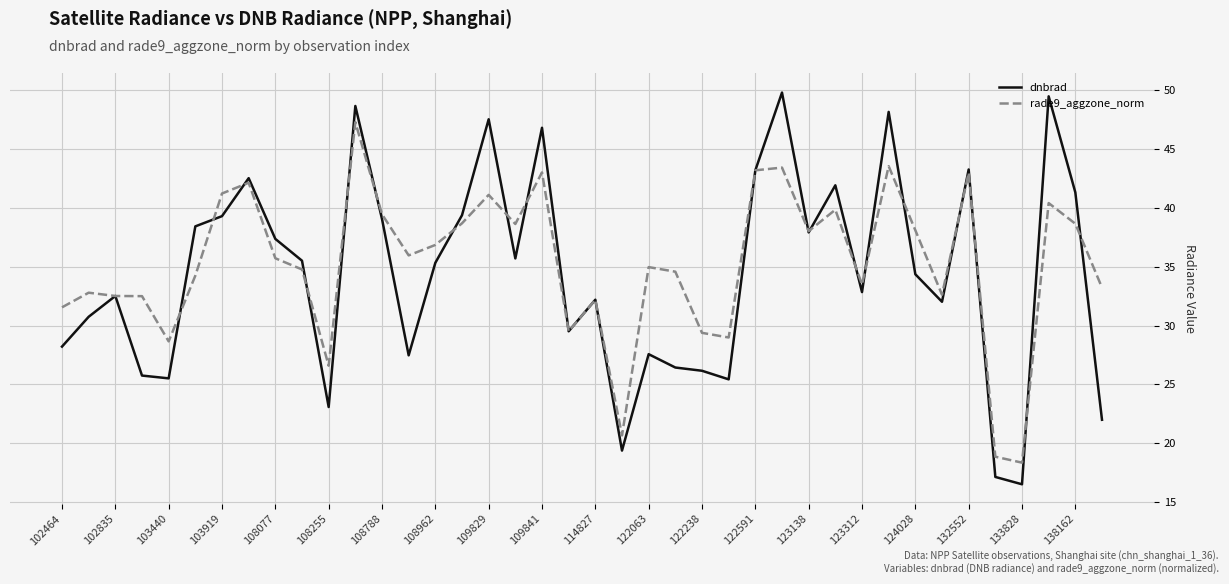

List the series in order of their overall mean, highest first.

rade9_aggzone_norm, dnbrad